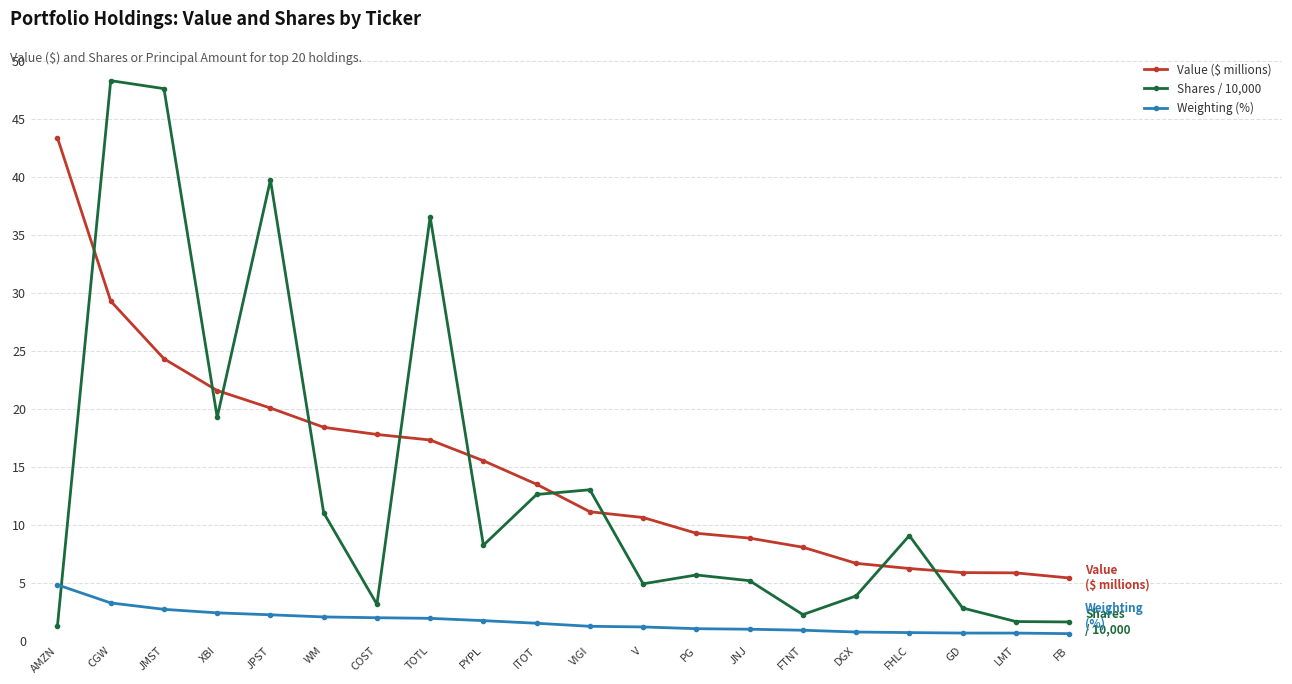

What is the total value across all series at JPST?

62.1